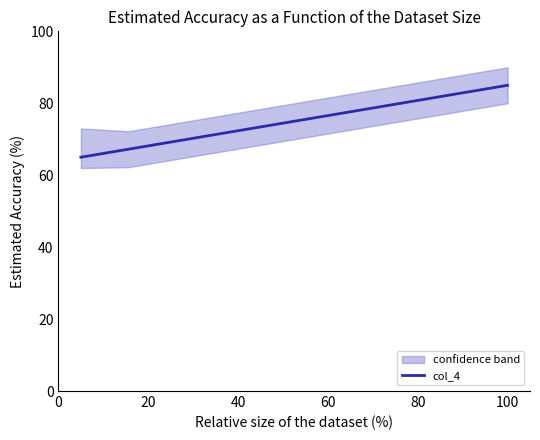

What is the average value?

75.0